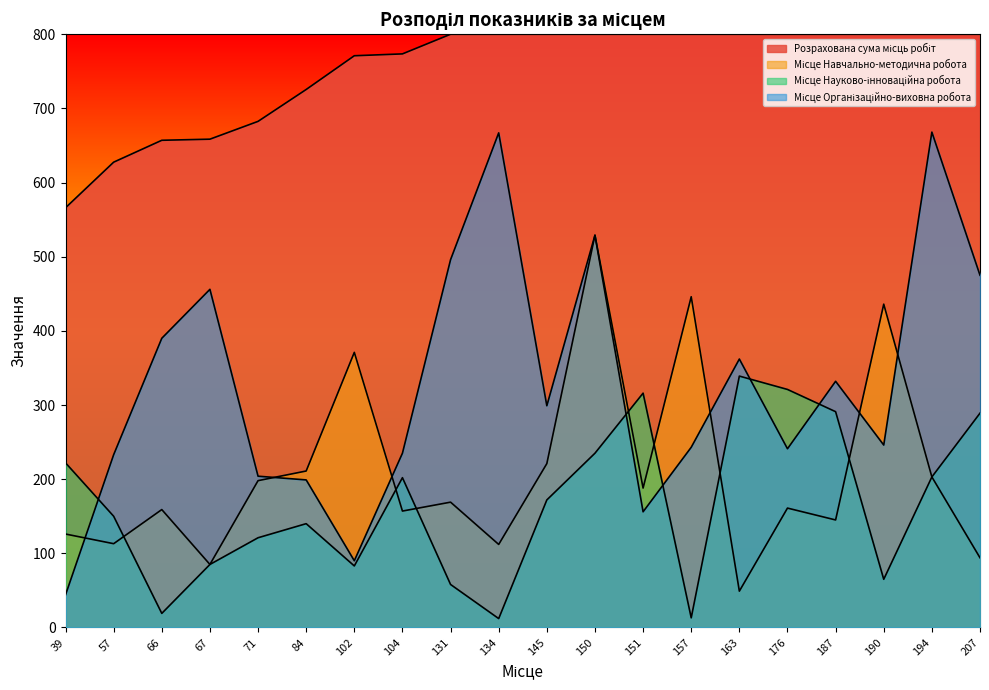

Reading right to left, transcribe all the data shown in this chart.

Місце Навчально-методична робота: 94	203	436	145	161	49	446	188	529	221	112	169	157	371	211	198	85	159	113	126
Місце Науково-інноваційна робота: 289	203	65	291	321	339	13	316	235	172	12	58	202	83	140	121	85	19	150	222
Місце Організаційно-виховна робота: 475	668	246	332	241	362	243	156	529	299	667	496	235	90	199	204	456	390	233	44